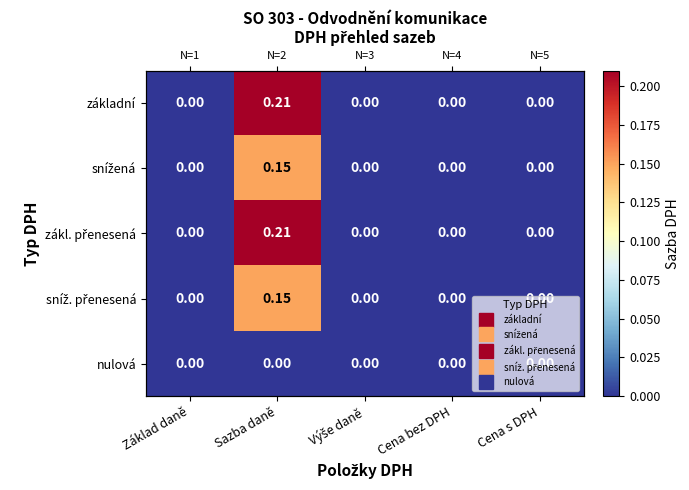

Which category has the highest value in the základní series?

Sazba daně